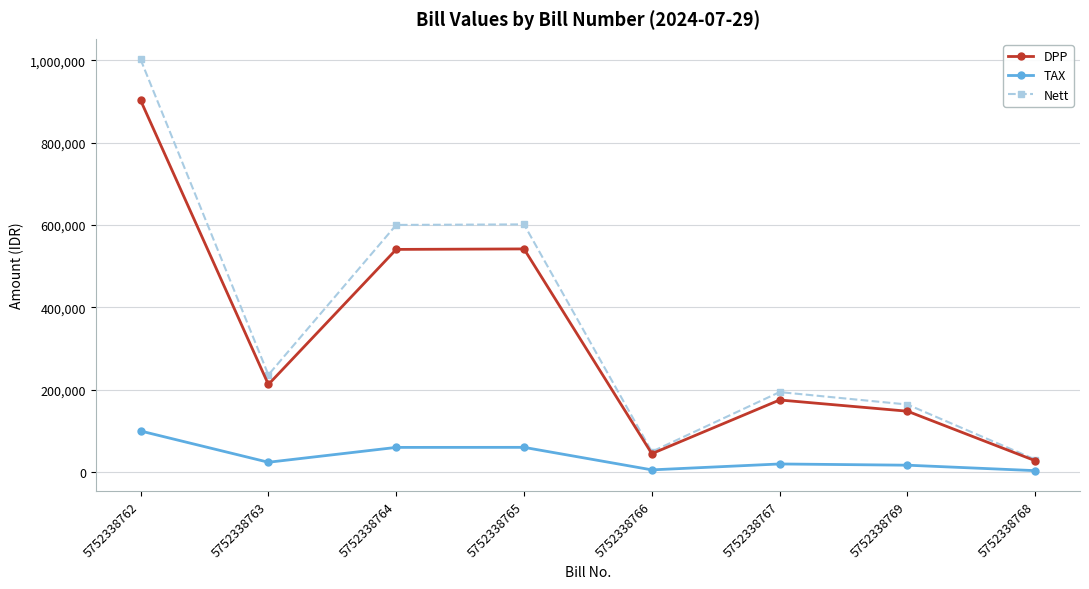

Count the number of categories in the chart.

8